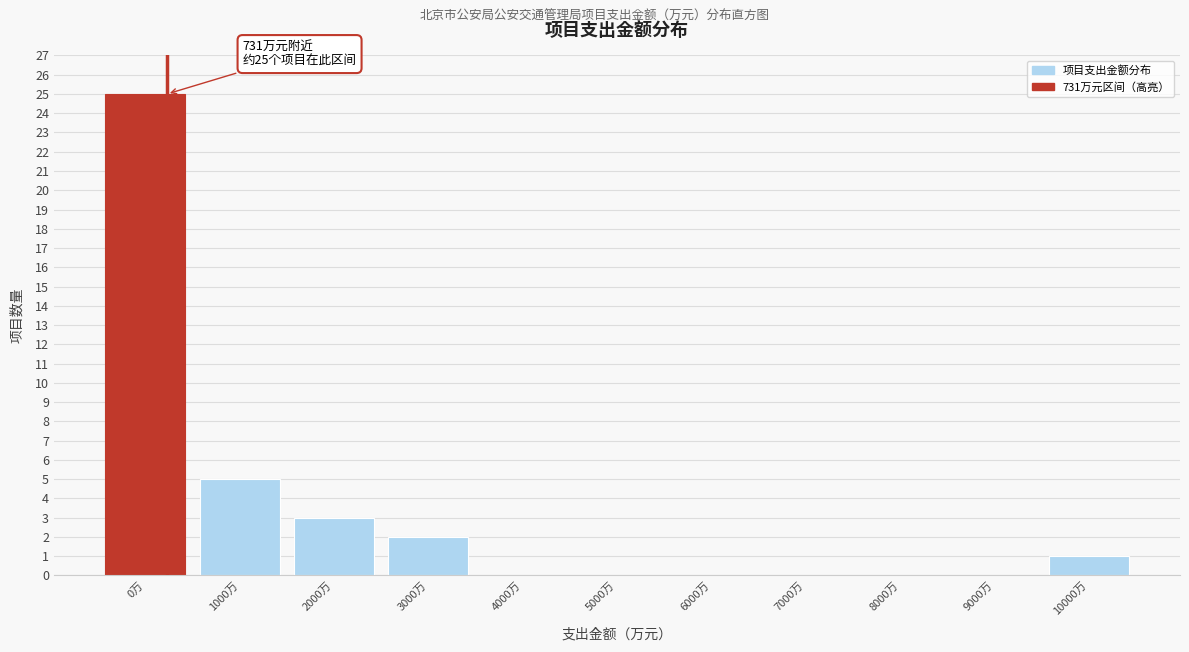

Reading left to right, extract all data points from this chart.

0万=25	1000万=5	2000万=3	3000万=2	4000万=0	5000万=0	6000万=0	7000万=0	8000万=0	9000万=0	10000万=1